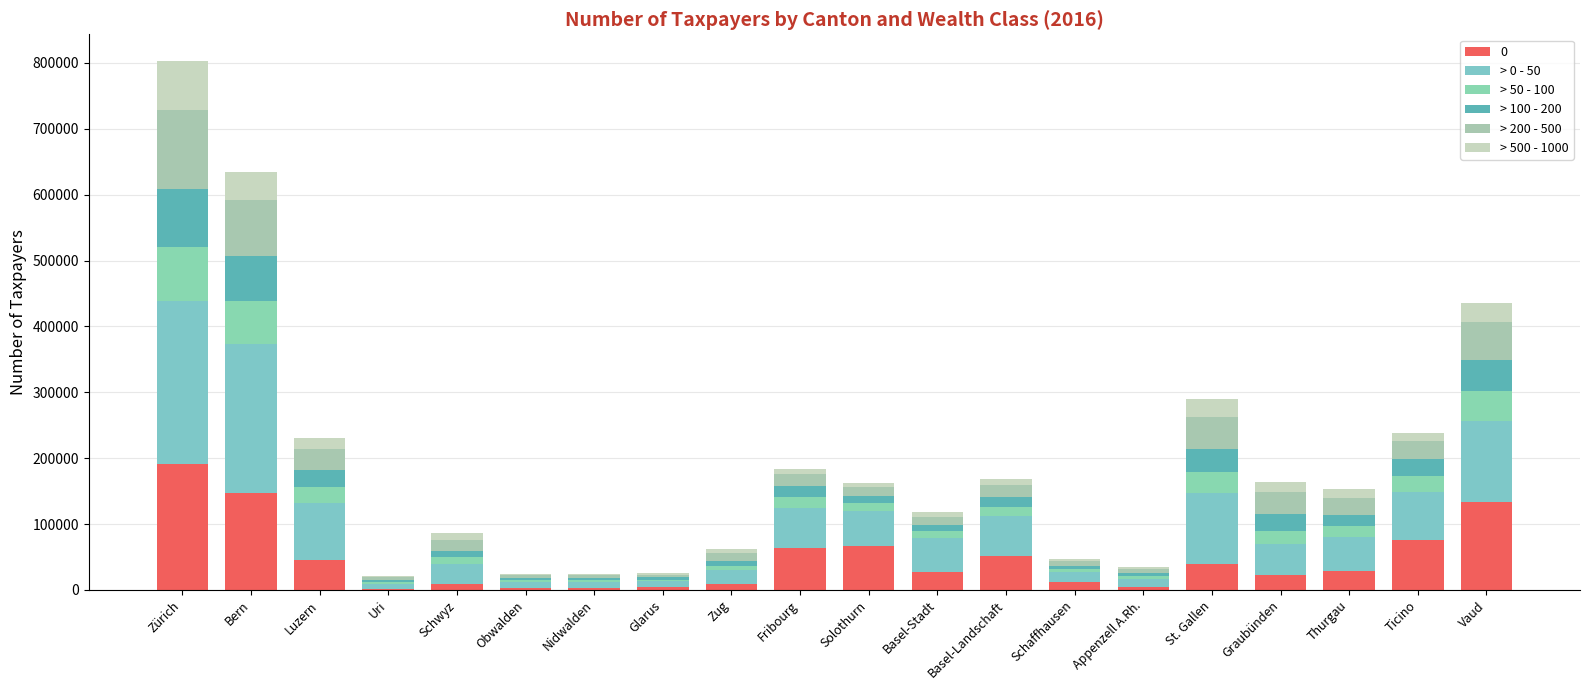

The value of > 100 - 200 at Bern is 68436. True or false?

True